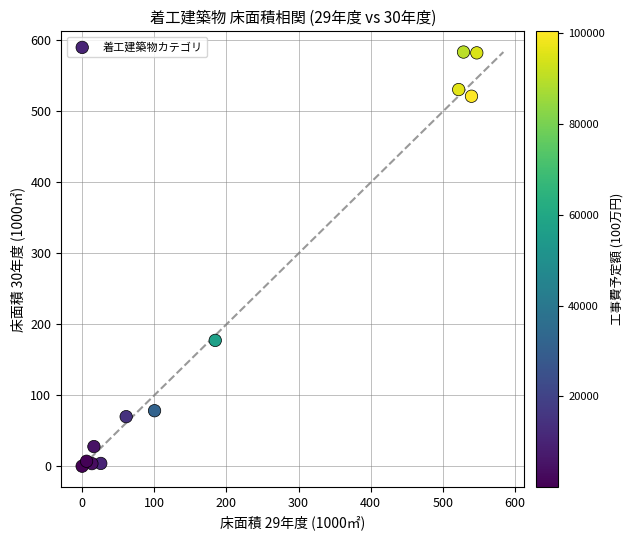

What Y value in the scatter plot is closest to 292?

177.5